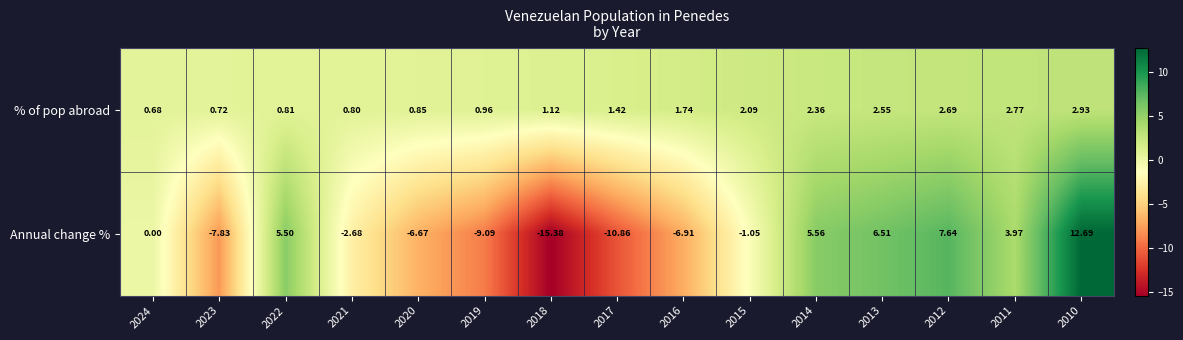

Which series has the widest spread of values?

Annual change %